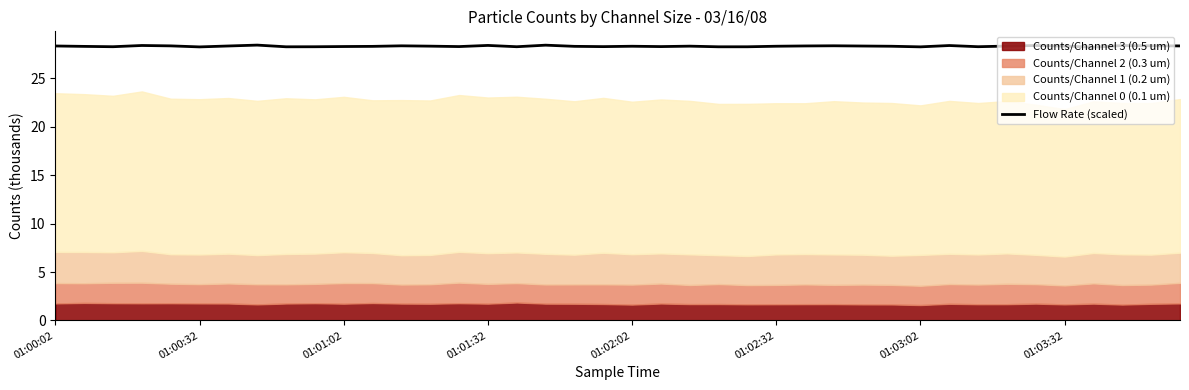

Which has a higher value, 28 or 24?

28